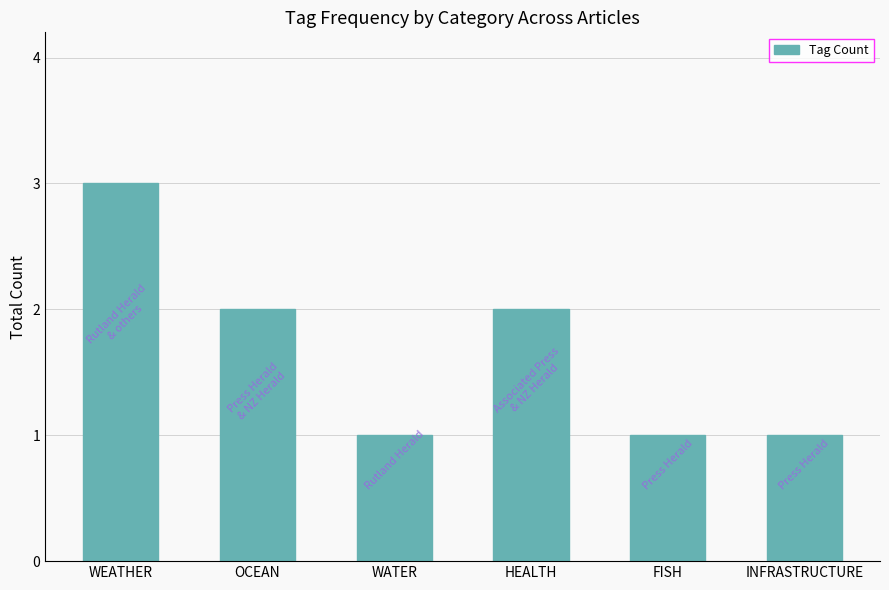

How many categories are shown in the chart?

6